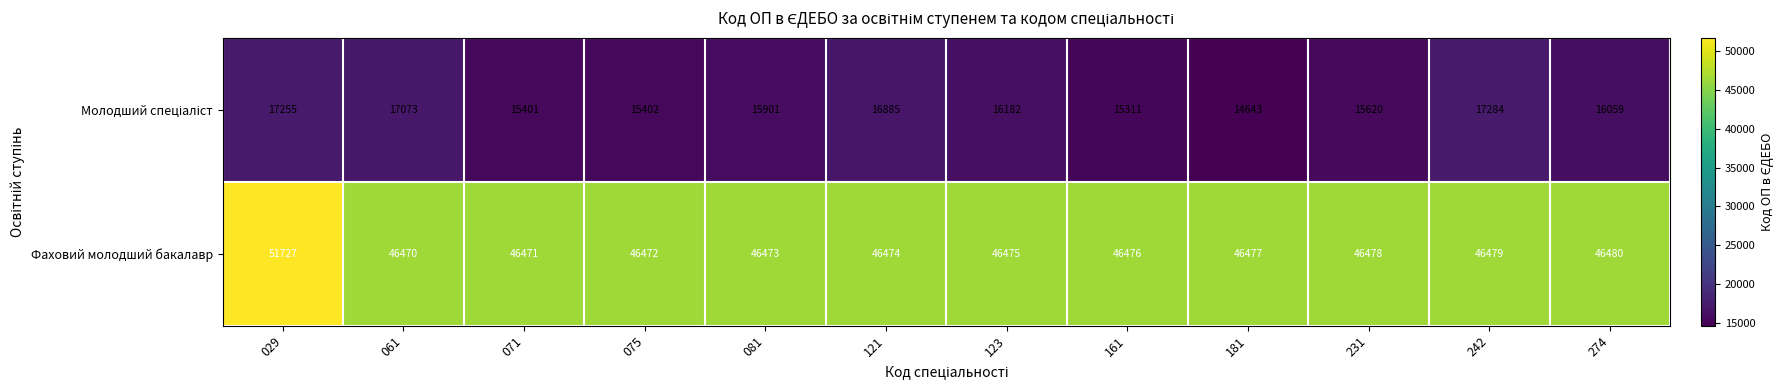

List the labels in order of Фаховий молодший бакалавр value, largest first.

029, 274, 242, 231, 181, 161, 123, 121, 081, 075, 071, 061